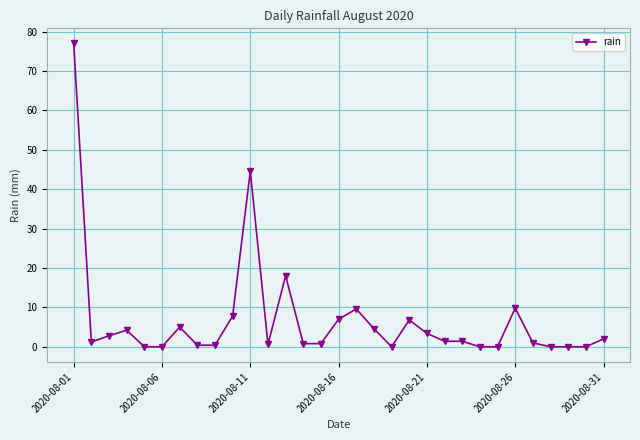

True or false: there are more than 0 points higher than both neighbors.

True